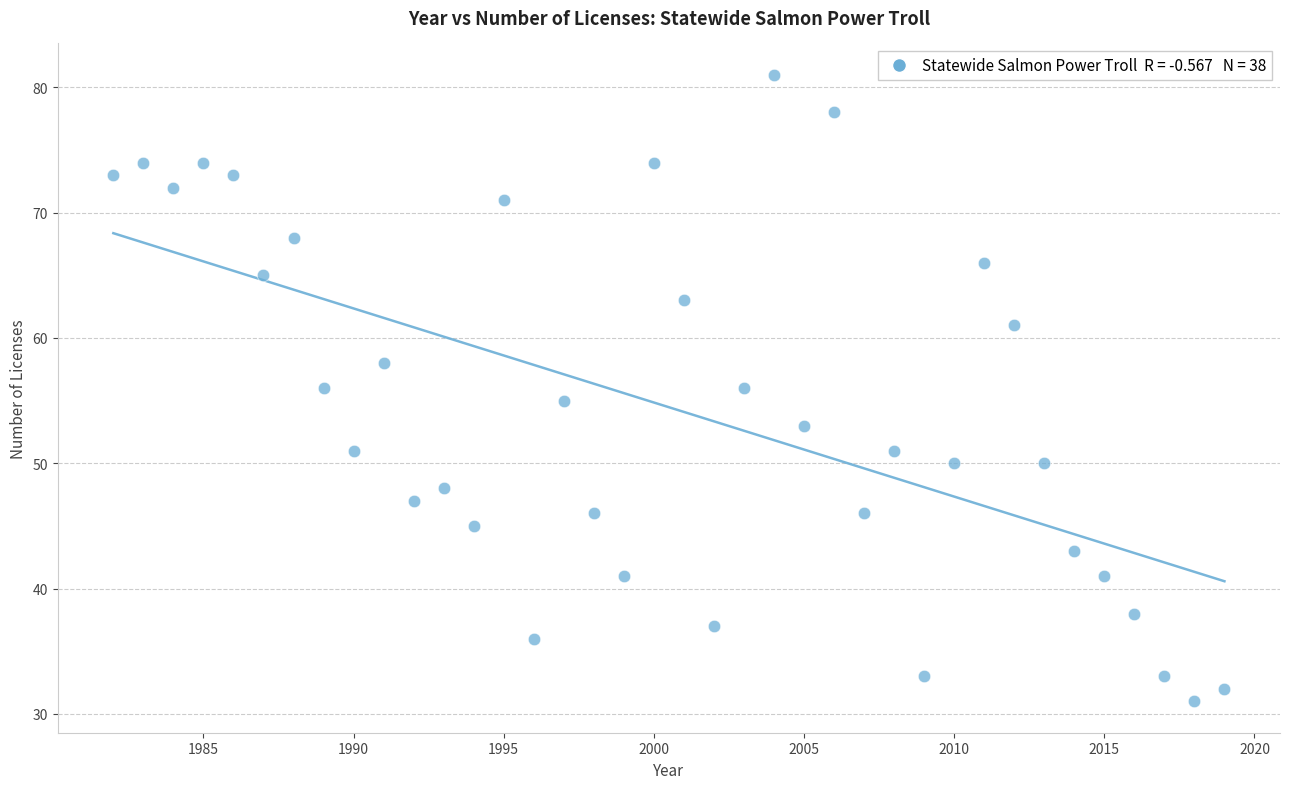

What is the range of Y values (max minus min)?

50